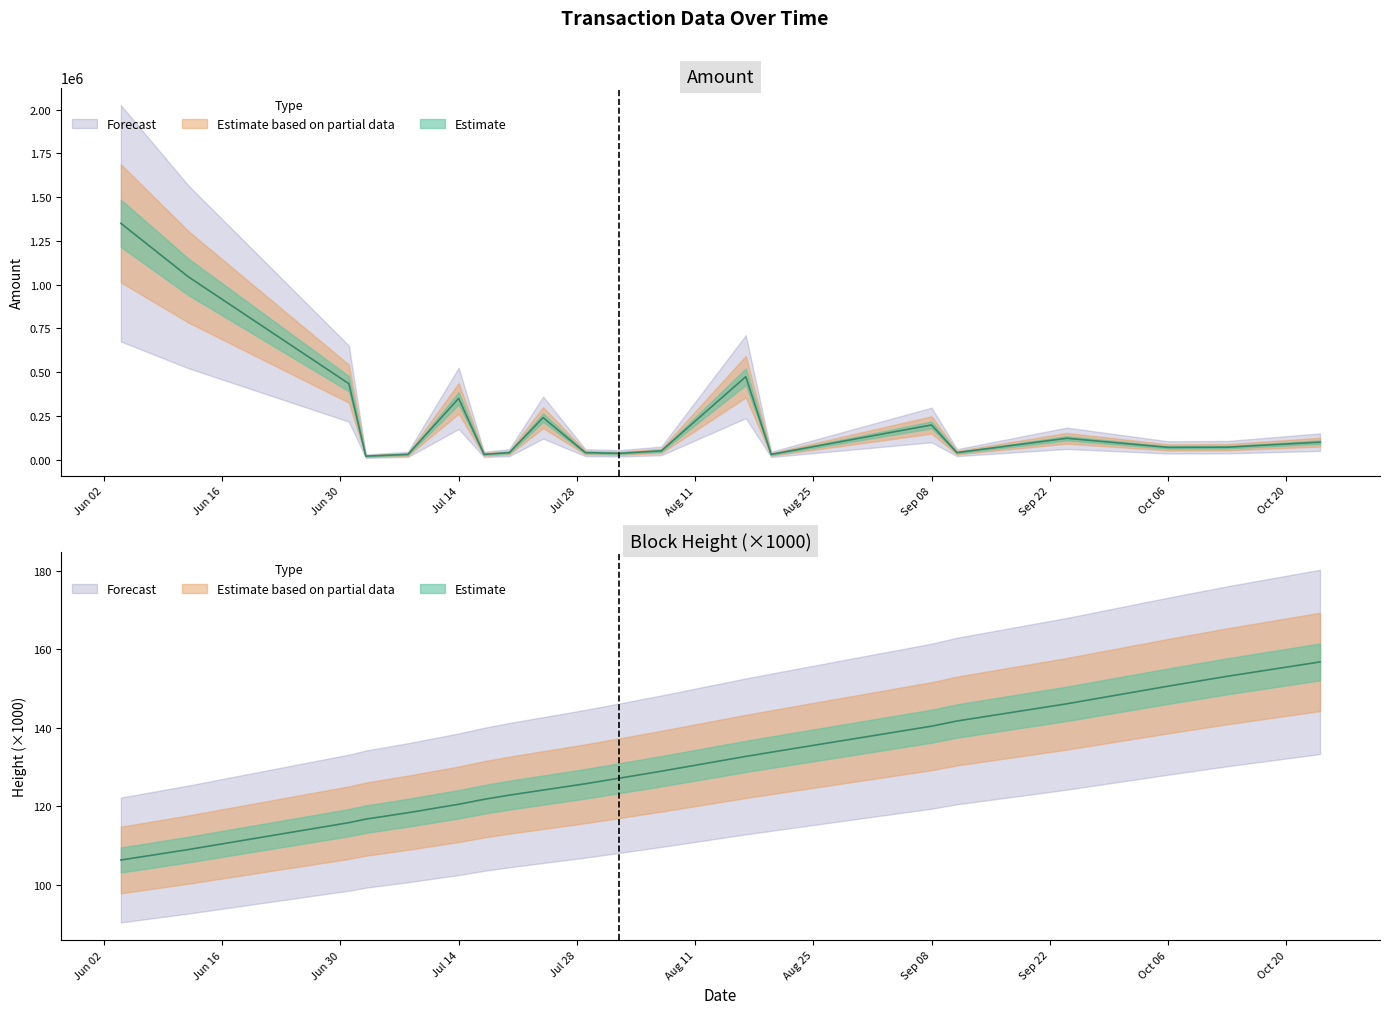

What is the difference between the highest and lowest values at 2015-10-13?

70846.9